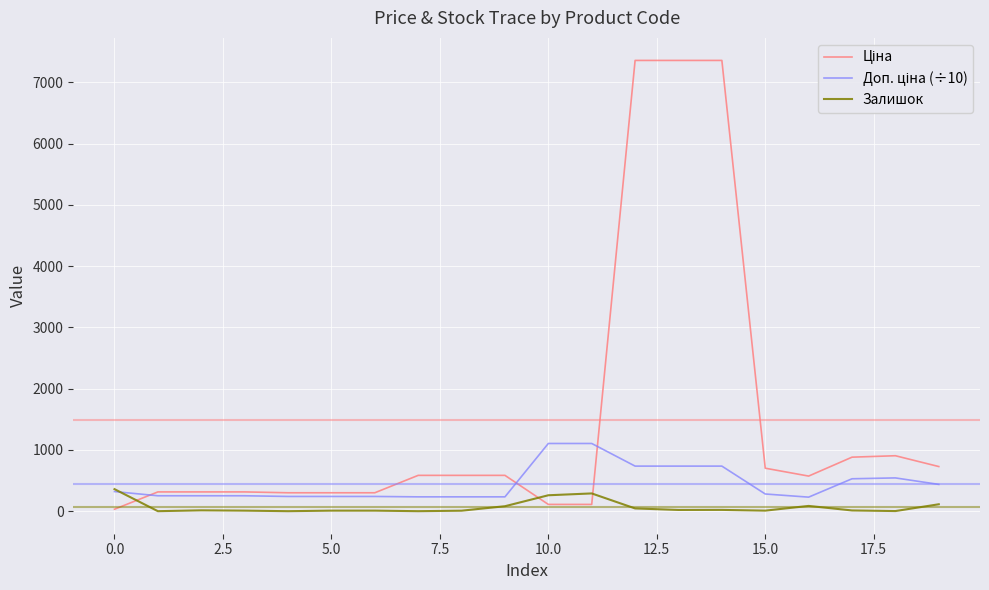

Is this an area chart (filled region under the line)?

No